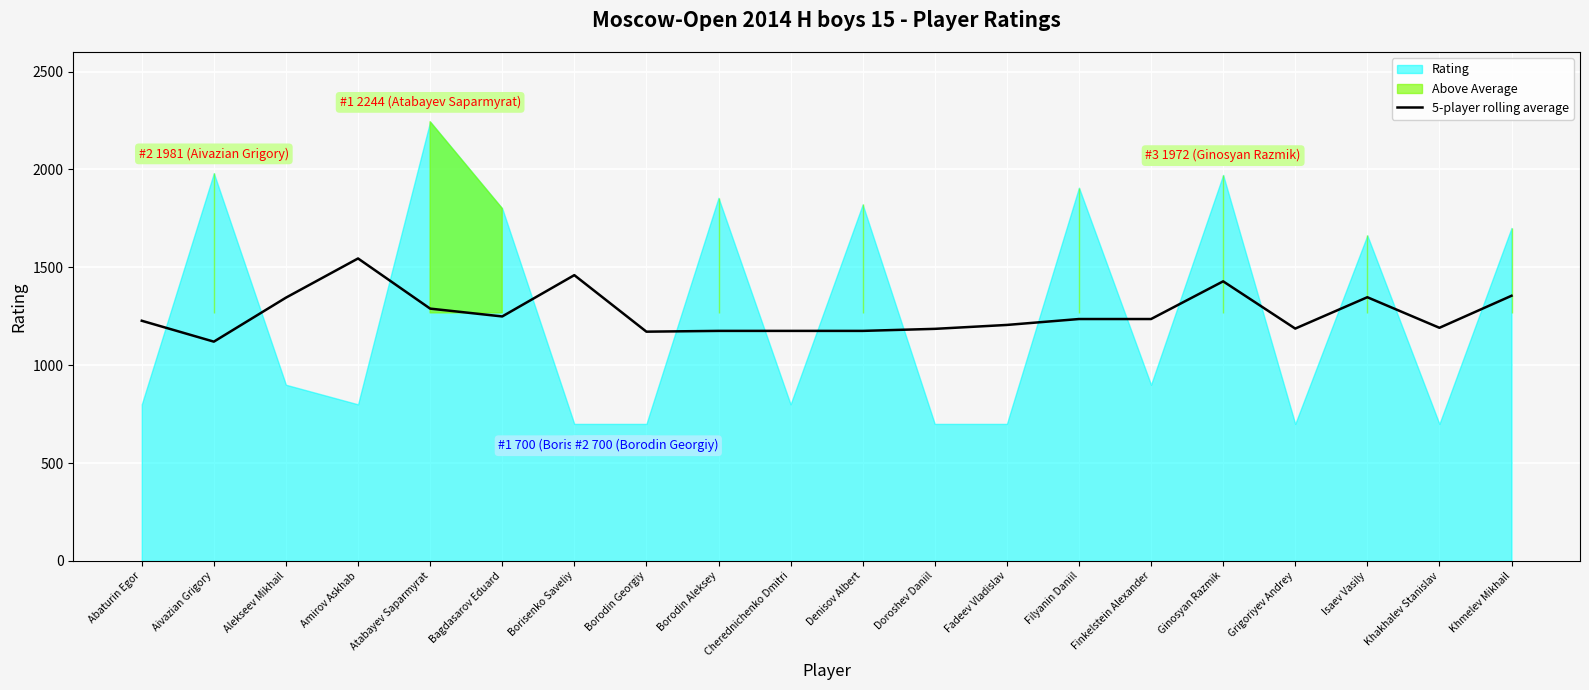

Is it true that 5-player rolling average equals 829.4 at Khmelev Mikhail?

False